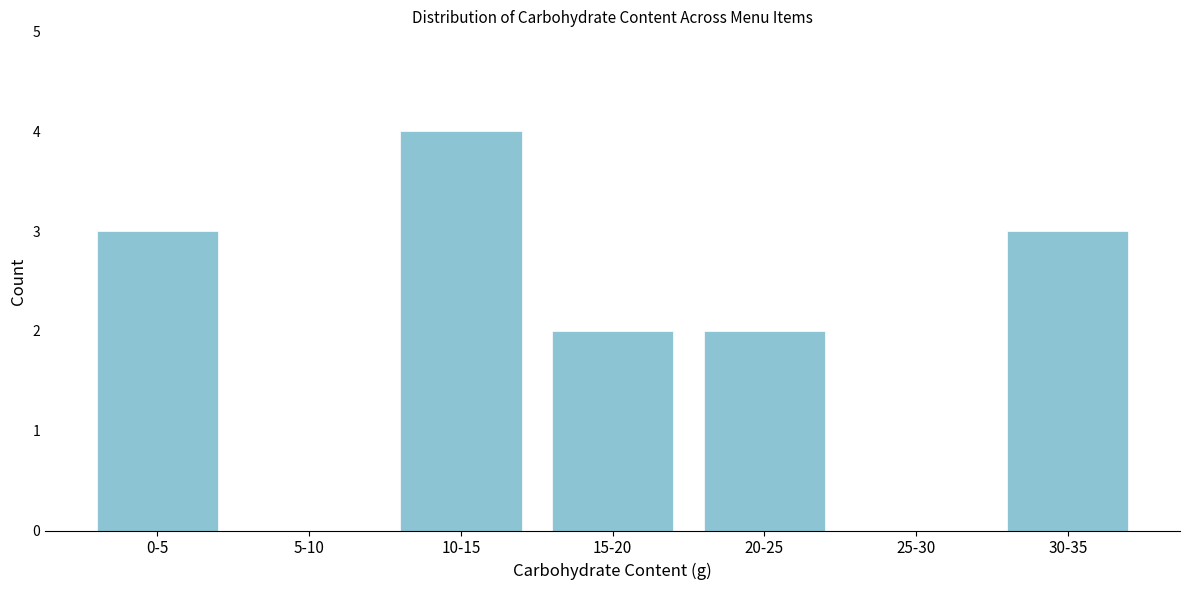

Reading left to right, list all the values displayed in this chart.

0-5=3	5-10=0	10-15=4	15-20=2	20-25=2	25-30=0	30-35=3